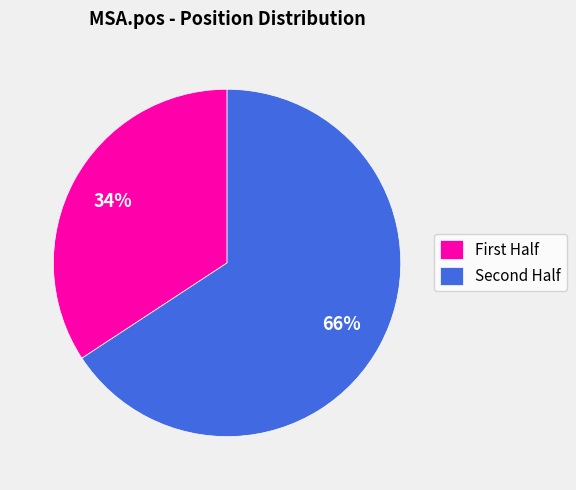

To the nearest percent, what is the average slice percentage?

50%